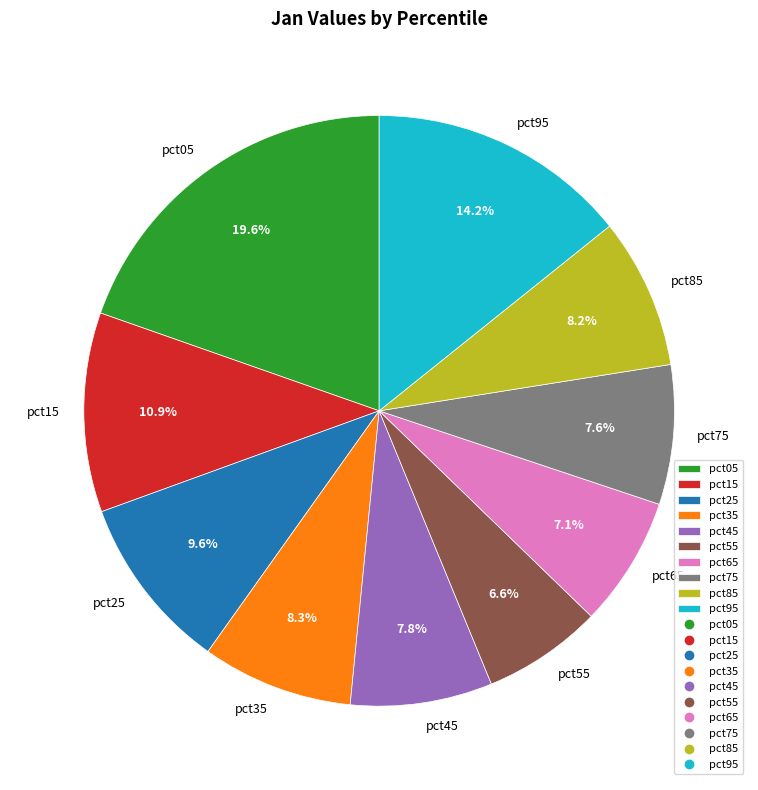

Does pct85 account for over 50% of the chart?

No